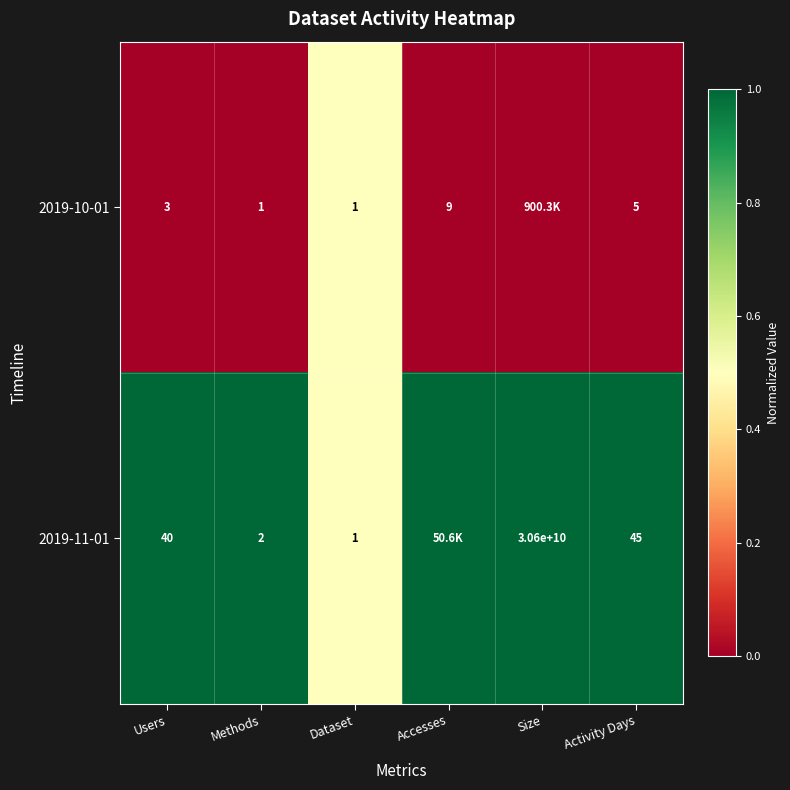

Is the value of 2019-11-01 at Size greater than the value of 2019-10-01 at Activity Days?

Yes